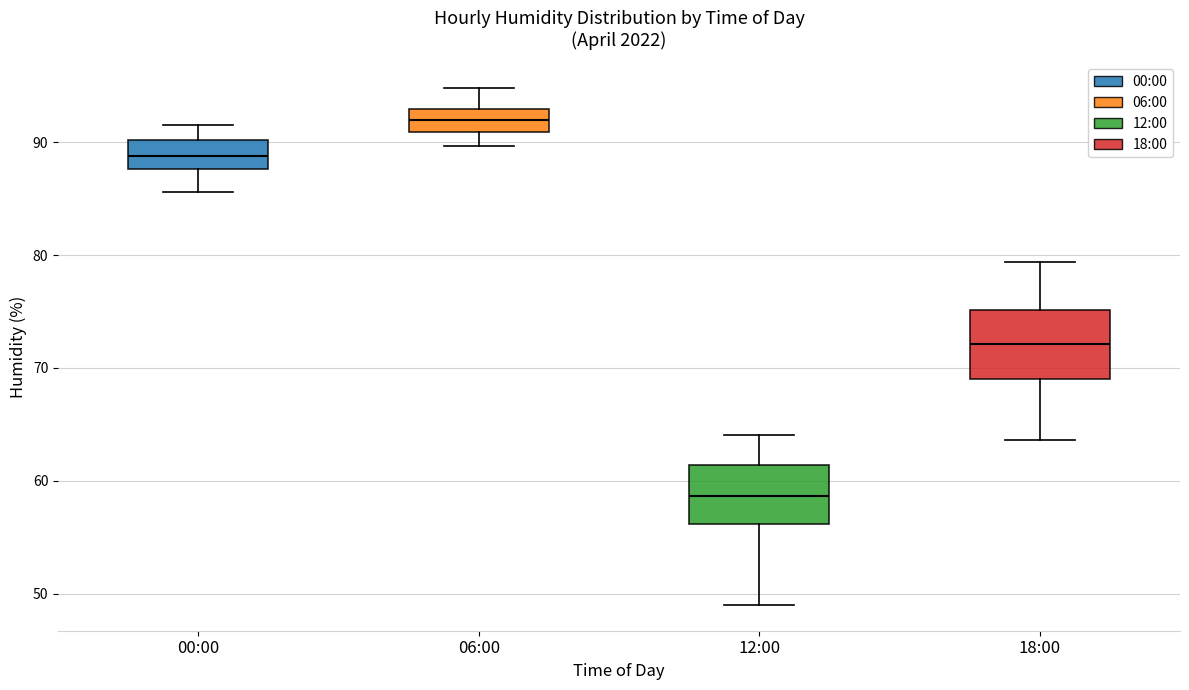

Where does the lower whisker of the box for 12:00 end on the y-axis? The values are not printed on the chart, so give them approximately, as read against the axis.

49